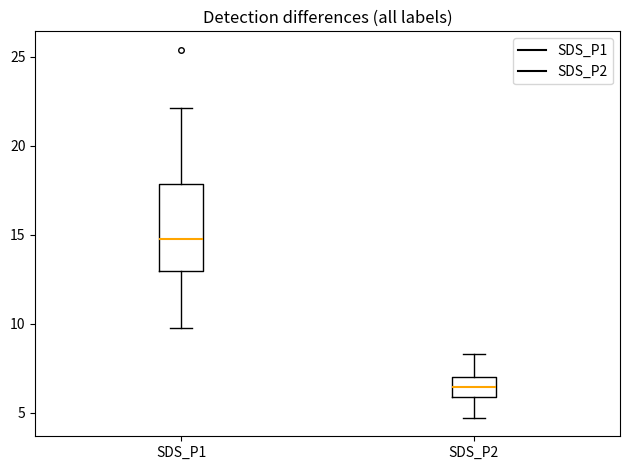

Which box's median line is the lowest?

SDS_P2